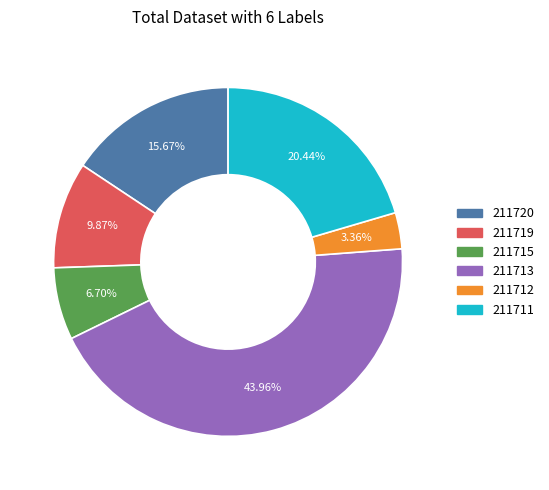

What is the ratio of the value at 211711 to the value at 211712?

6.1